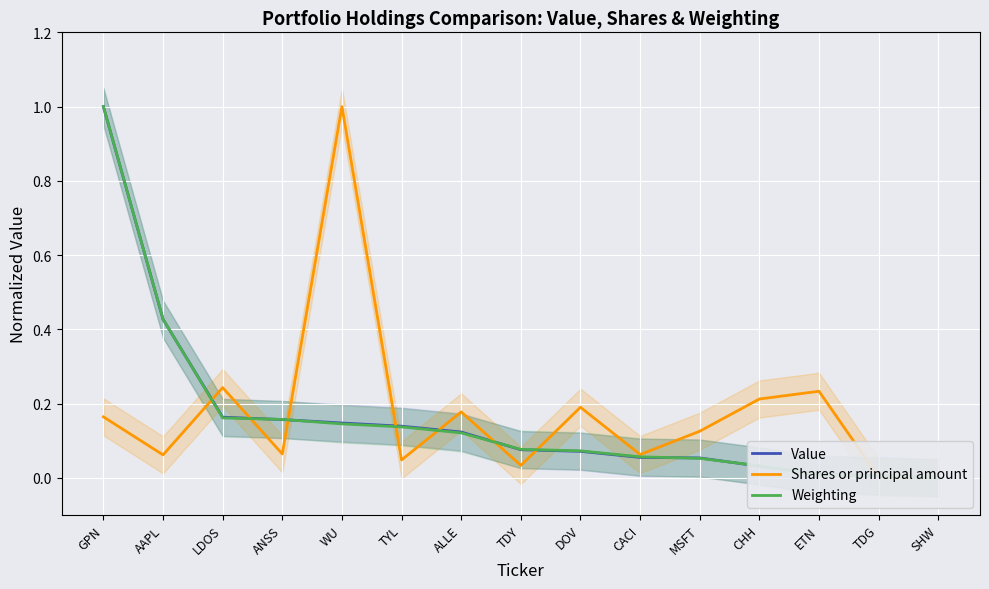

What are all the series names shown in the legend?

Value, Shares or principal amount, Weighting